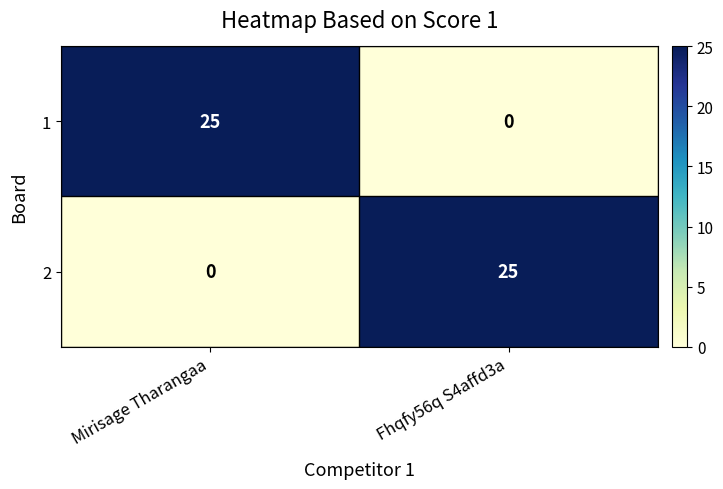

Reading left to right, list all the values displayed in this chart.

1: Mirisage Tharangaa=25	Fhqfy56q S4affd3a=0
2: Mirisage Tharangaa=0	Fhqfy56q S4affd3a=25